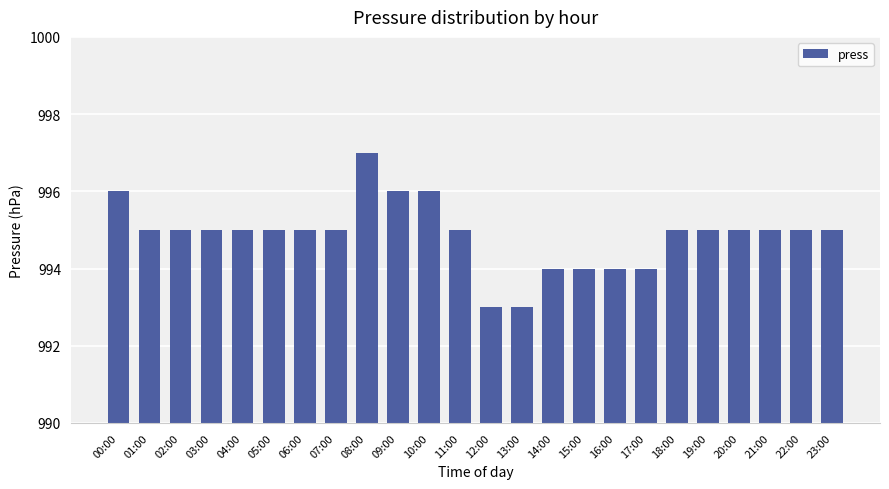

The chart shows a value of 995 at 18:00. True or false?

True